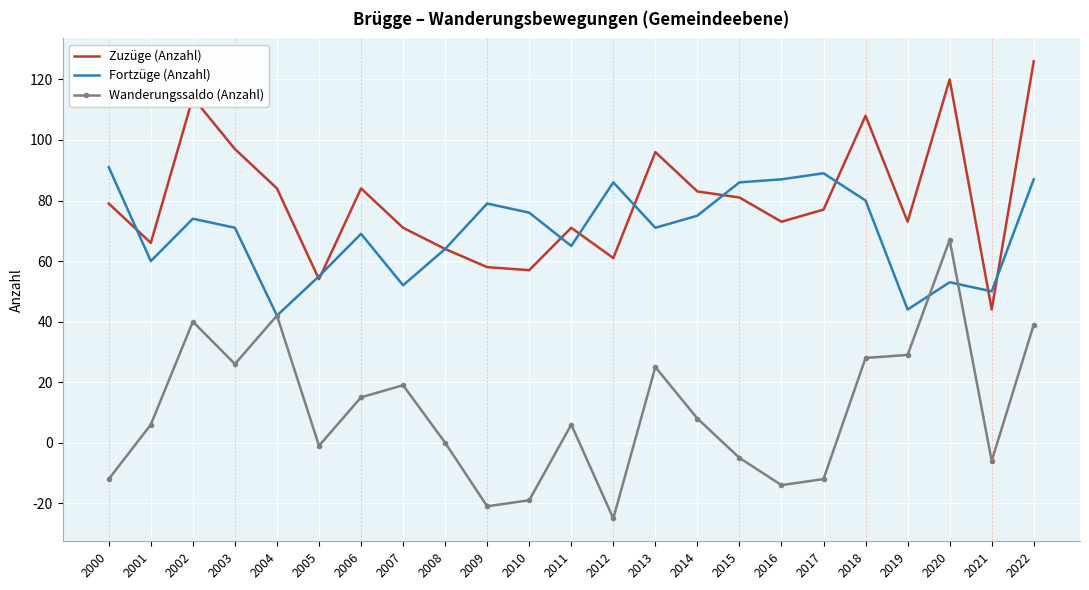

Between 2017 and 2022, which series saw the biggest shift?

Wanderungssaldo (Anzahl)